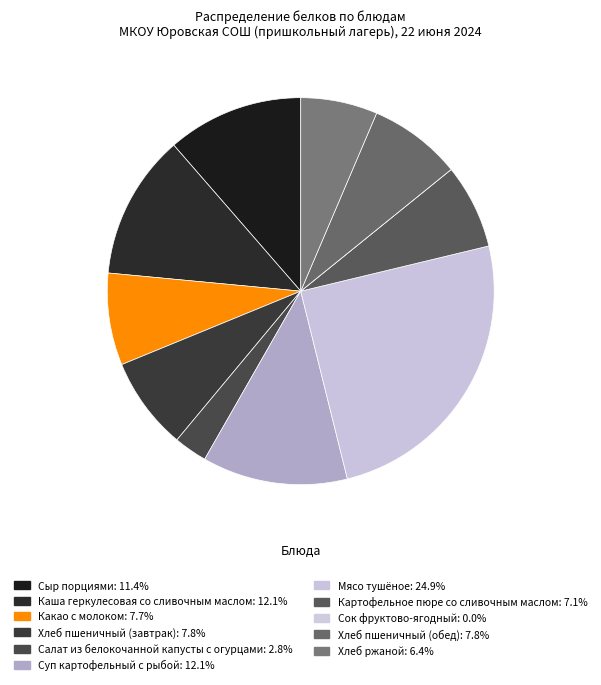

Combined, what portion of the pie is Хлеб пшеничный (завтрак) and Салат из белокочанной капусты с огурцами?

10.5%